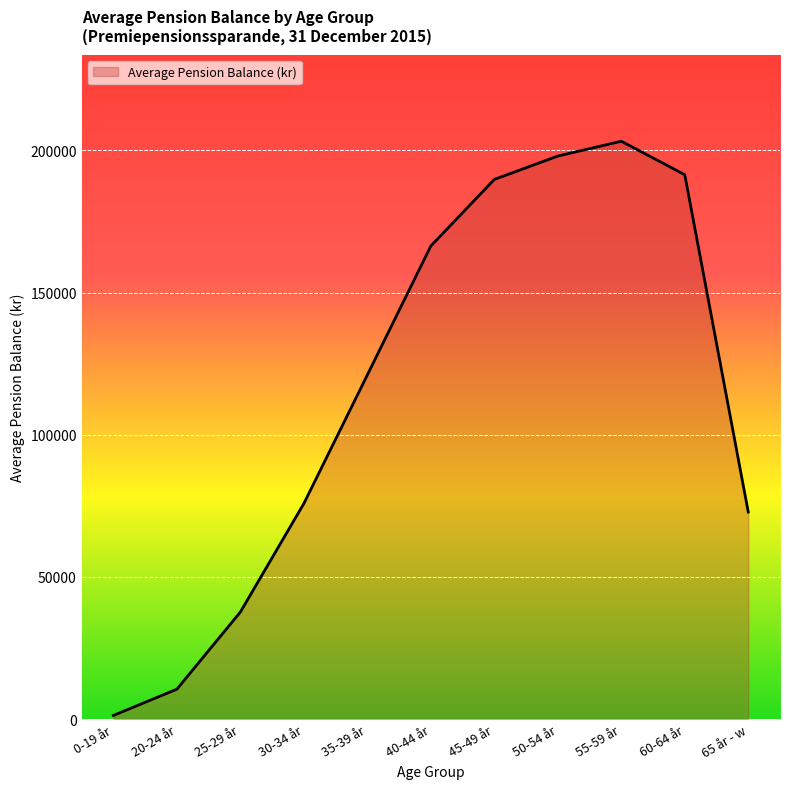

What is the average value?

115280